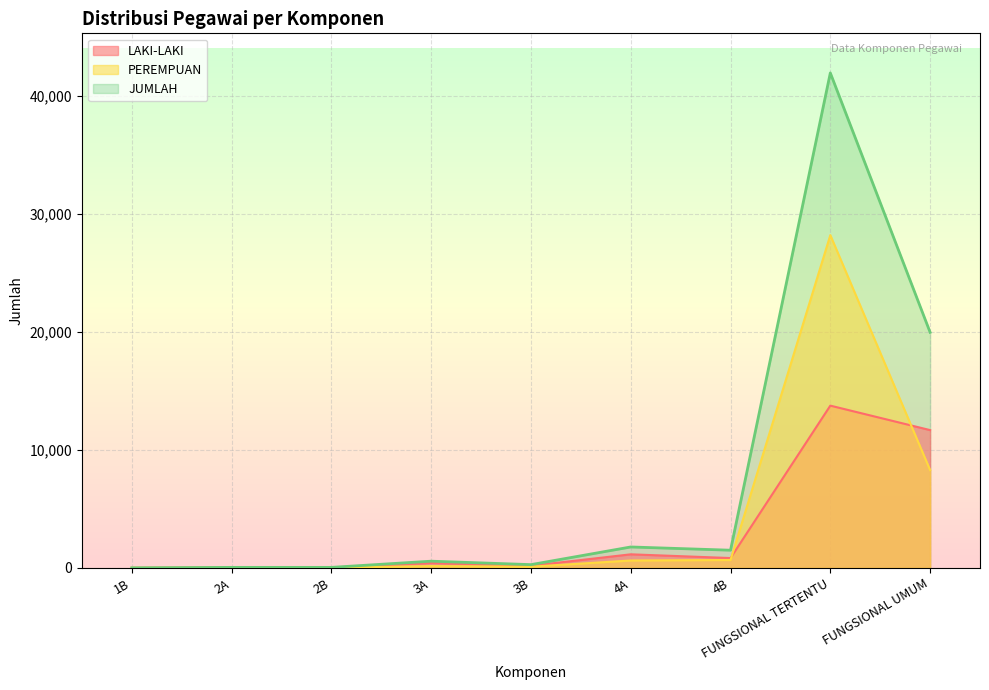

At which label is PEREMPUAN closest to 14098?

FUNGSIONAL UMUM